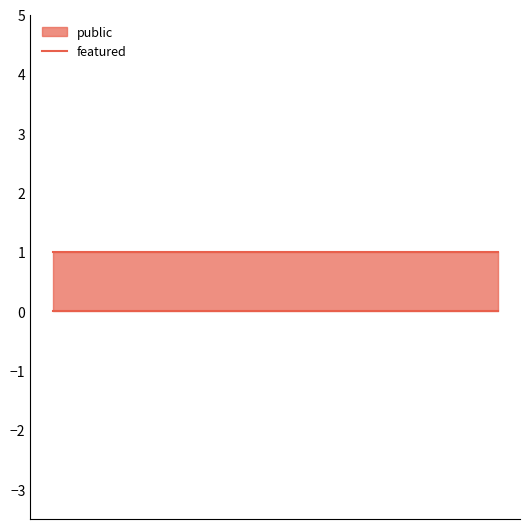

Reading left to right, what are all the values shown in this chart?

public: 1	1	1
featured: 0	0	0